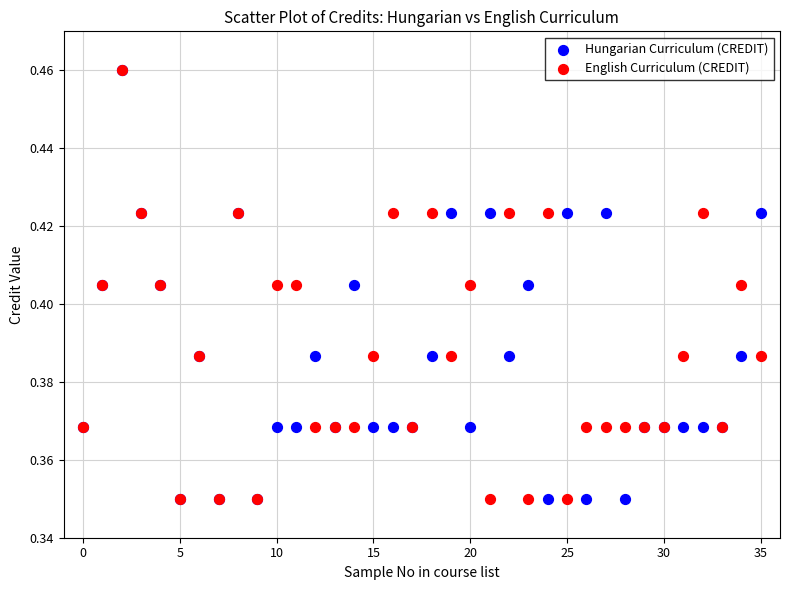

What are all the series names shown in the legend?

Hungarian Curriculum (CREDIT), English Curriculum (CREDIT)